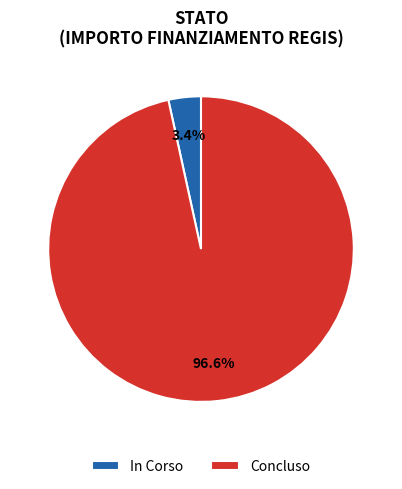

To the nearest percent, what is the difference between the largest and smallest slice percentages?

93%